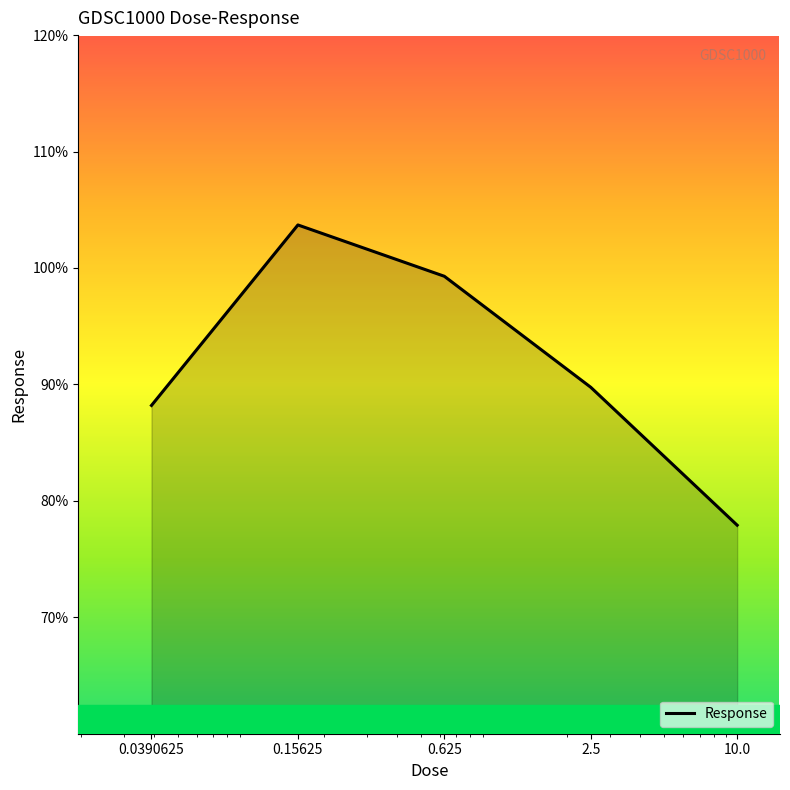

True or false: the data shows 43.2 at 10.0.

False